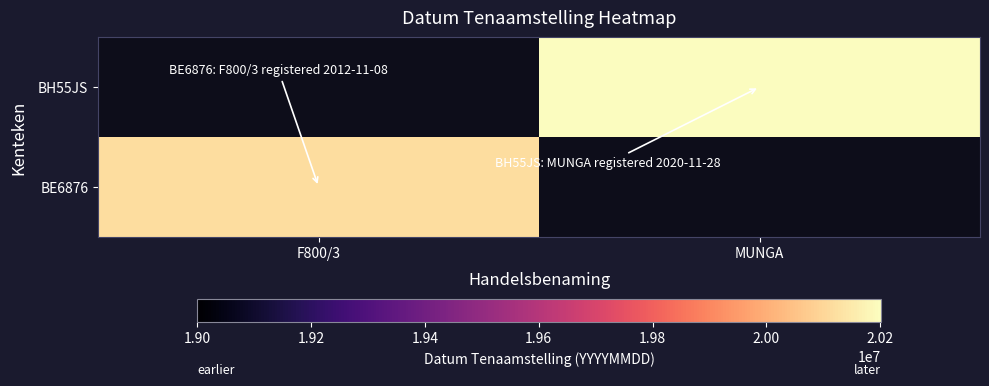

Which series has the widest spread of values?

BH55JS